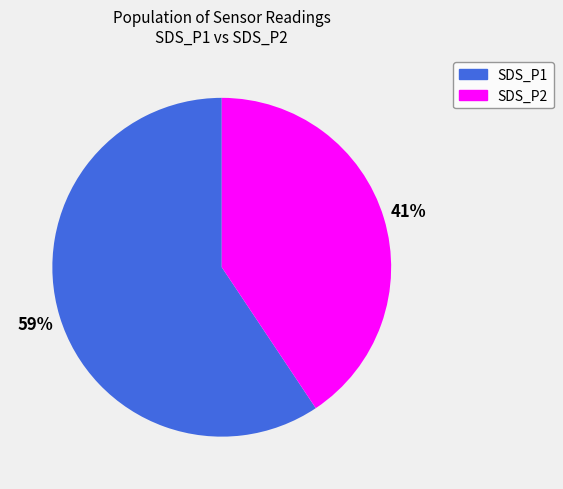

To the nearest percent, what is the average slice percentage?

50%